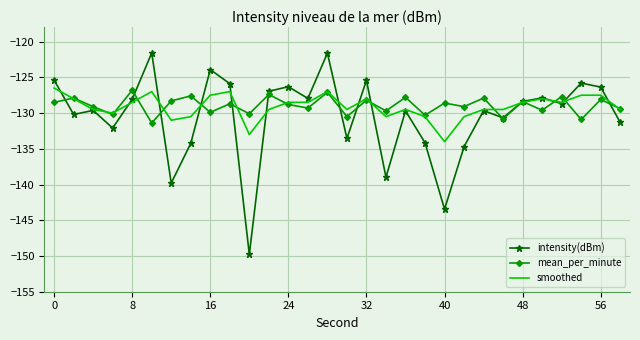

What is the minimum value for mean_per_minute?

-131.4